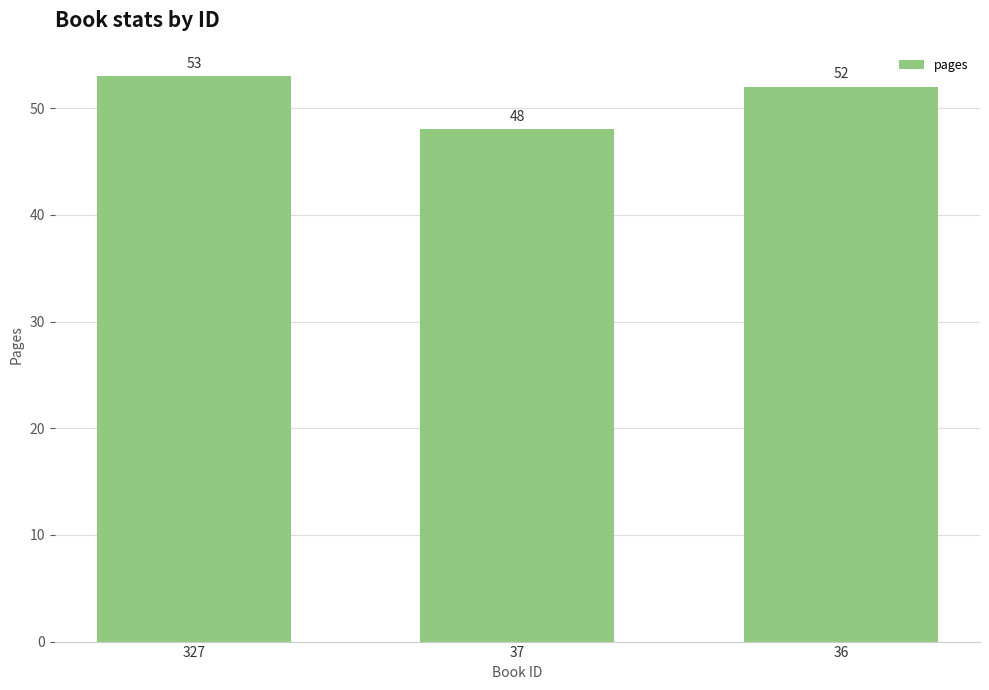

Rank the categories by value from lowest to highest.

37, 36, 327